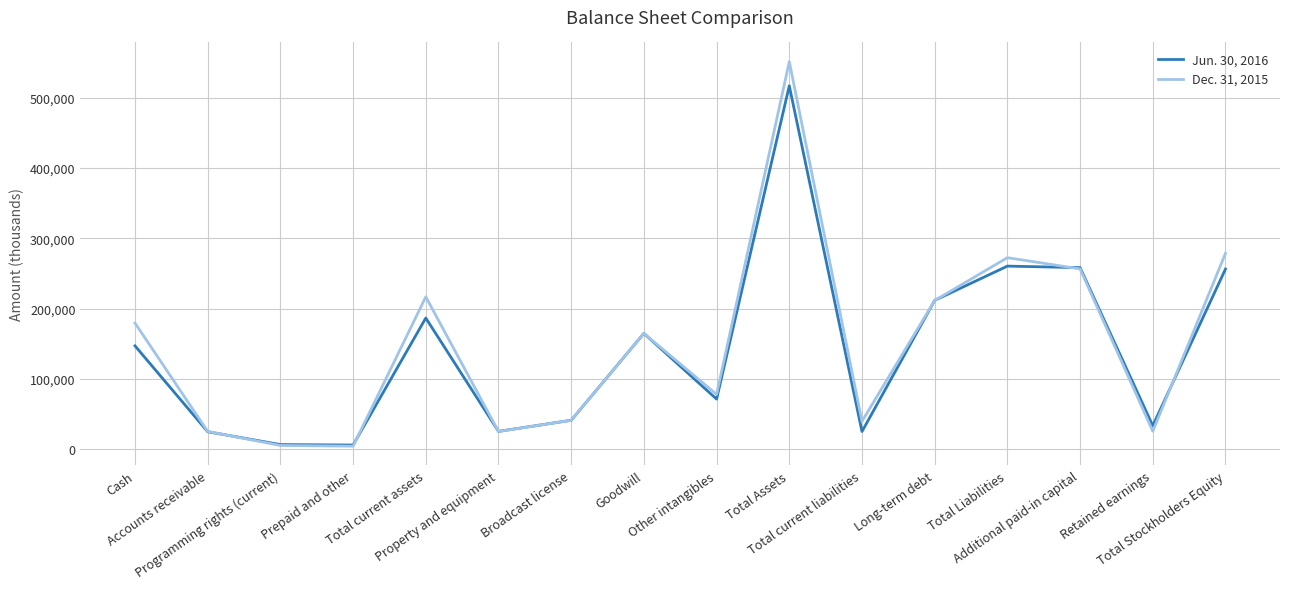

Which series has the largest range (max minus min)?

Dec. 31, 2015